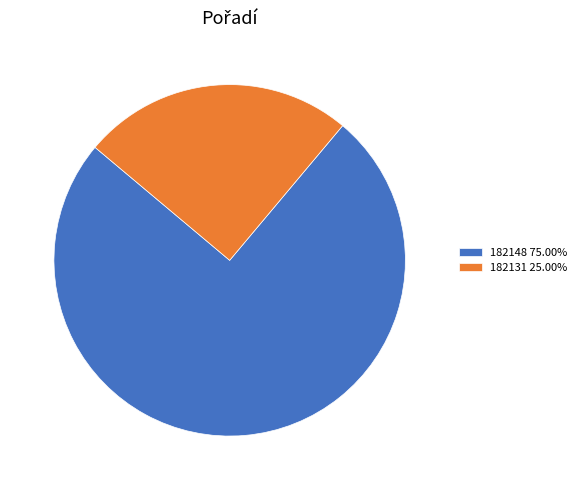

True or false: 182148 accounts for 75% of the total.

True